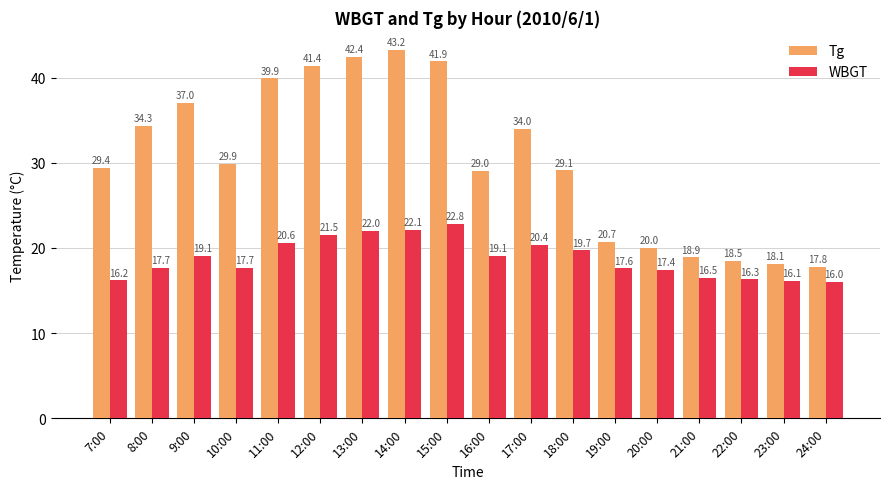

Read the Tg value at 8:00.

34.3